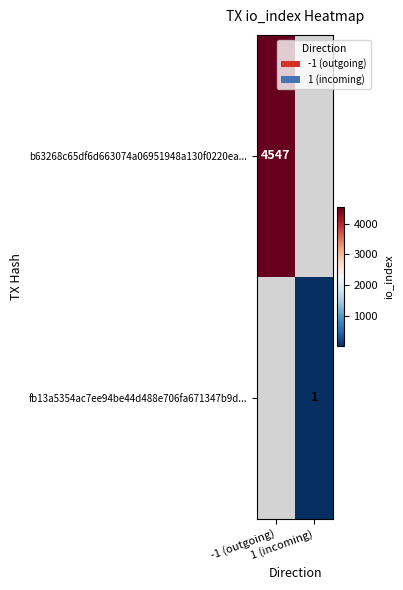

What is the highest value of the b63268c65df6d663074a06951948a130f0220ea... series?

4547.0